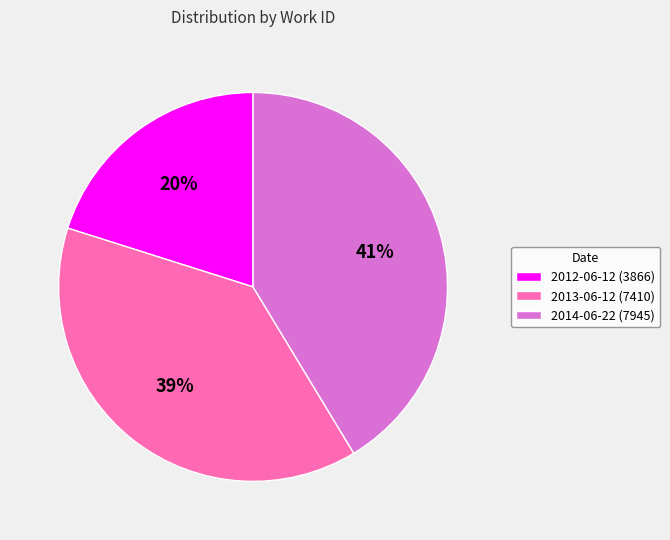

Do 2013-06-12 (7410) and 2014-06-22 (7945) together represent more than half of the pie?

Yes